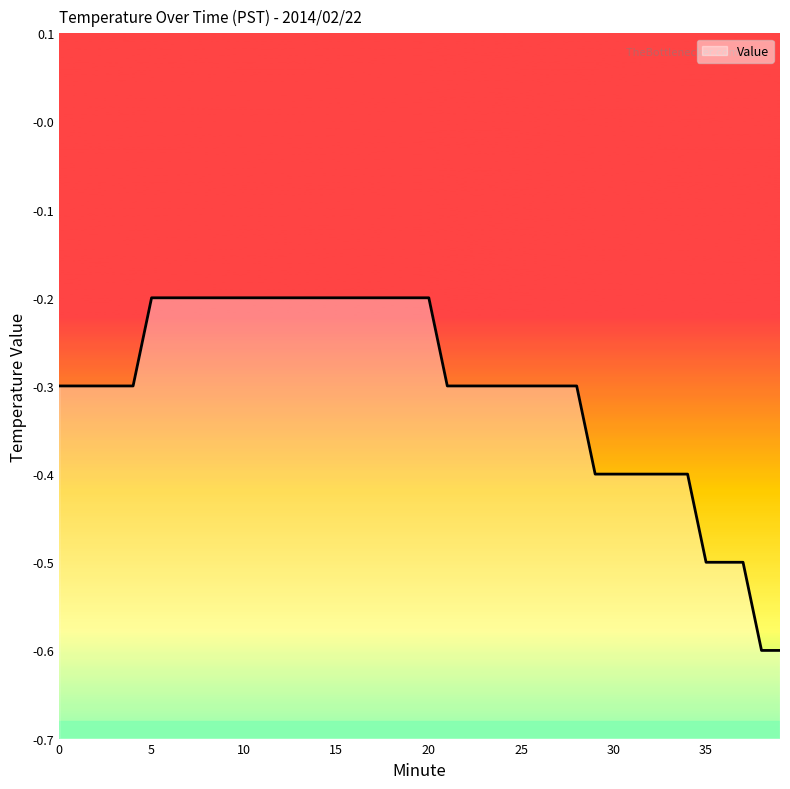

What is the greatest value displayed?

-0.2